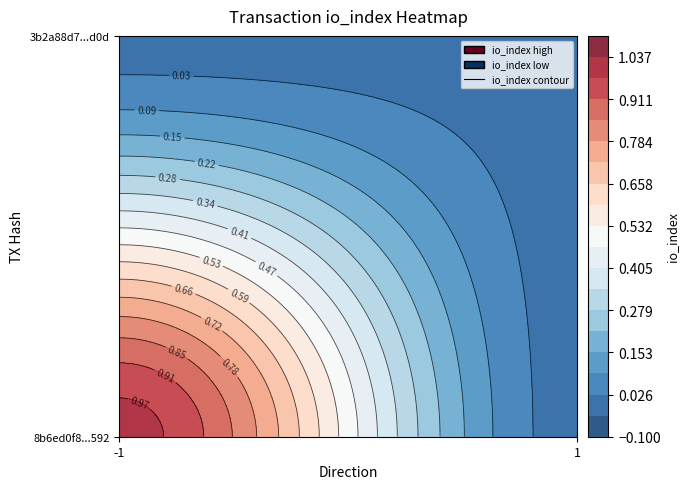

Rank the series at direction_-1 from lowest to highest value.

3b2a88d74055427ff329f822ad917d623453b0d, 8b6ed0f8ad497d0407ae8e81223d4ef2cadb592